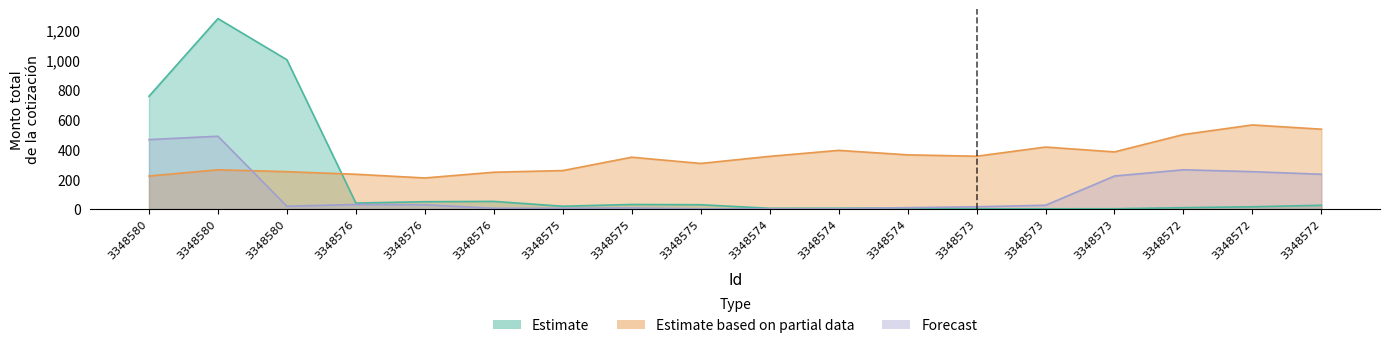

Does the chart display data point markers on the line(s)?

No